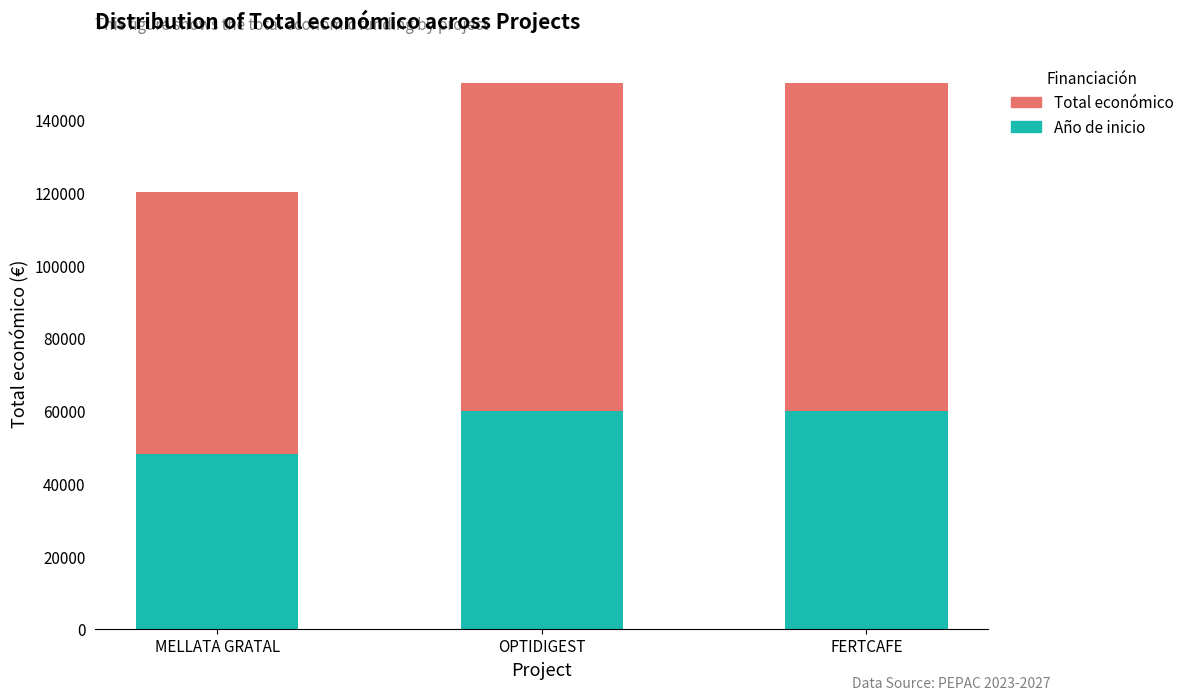

What value does the Año de inicio series have at OPTIDIGEST?

60000